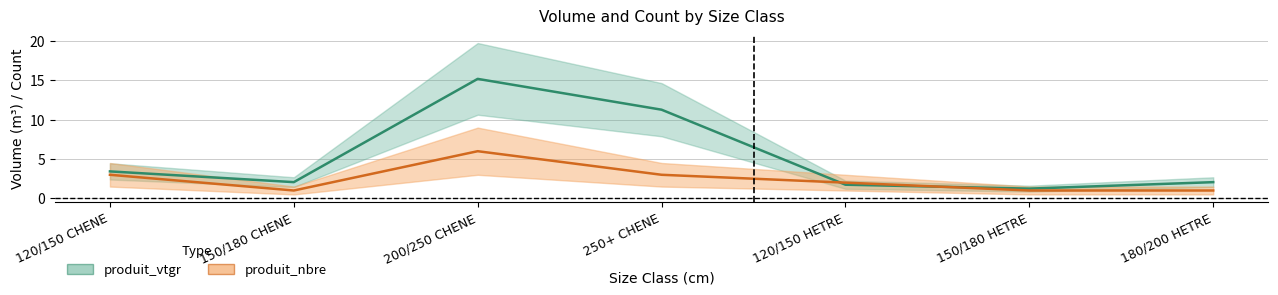

What are all the series names shown in the legend?

produit_vtgr, produit_nbre